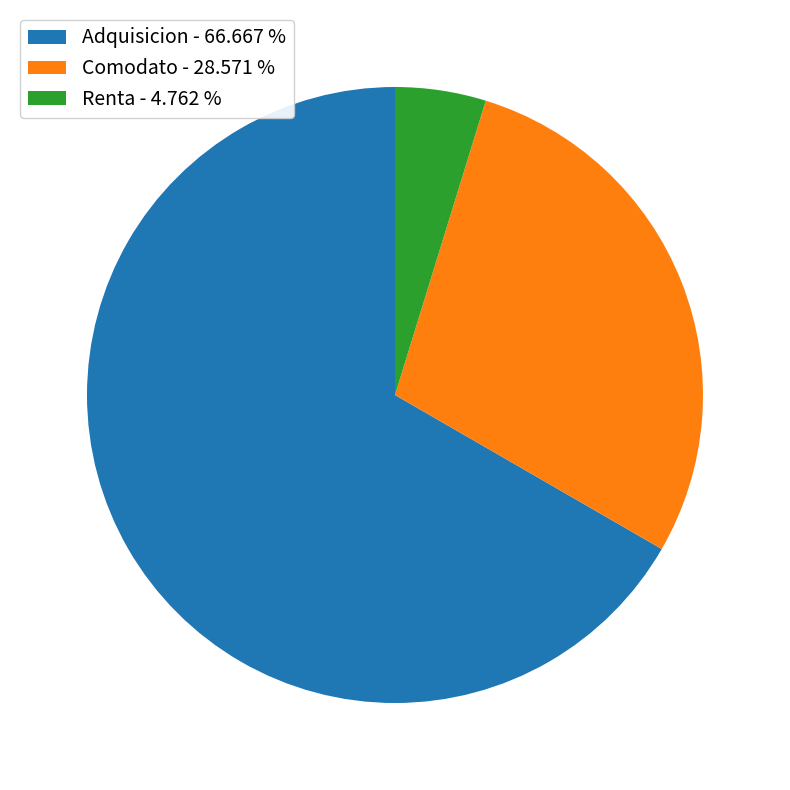

What is the majority slice?

Adquisicion